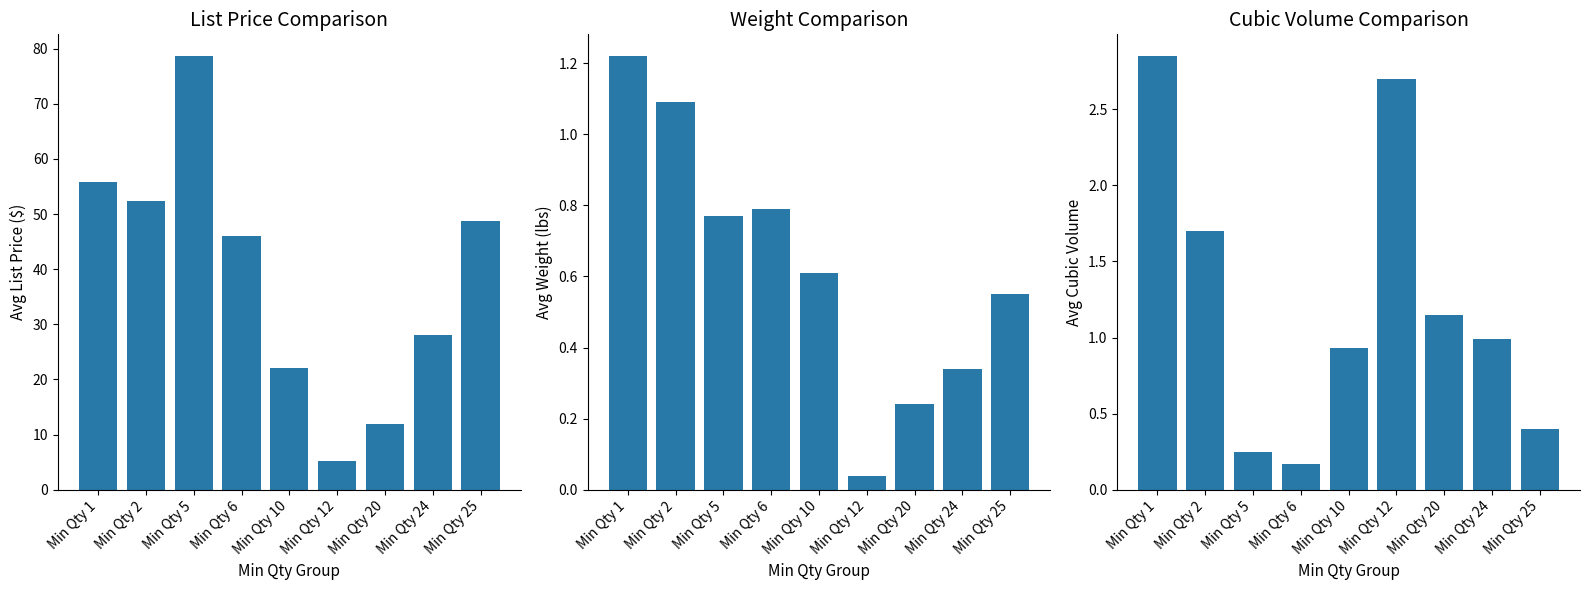

Between Min Qty 5 and Min Qty 2, which is larger?

Min Qty 5